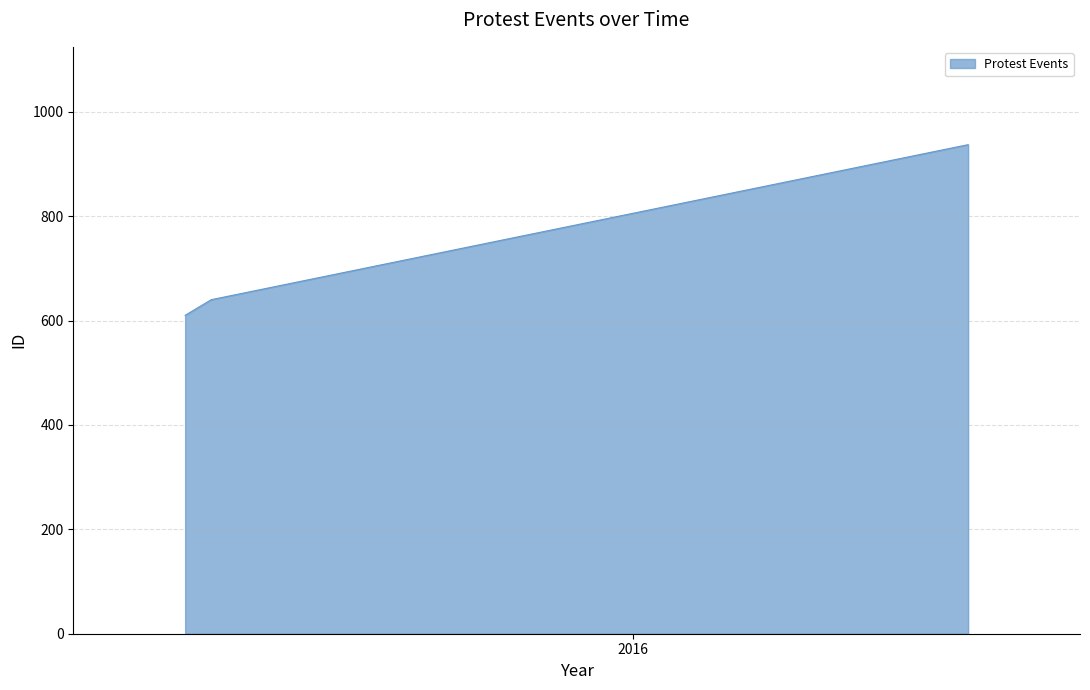

What is the smallest value displayed?

610